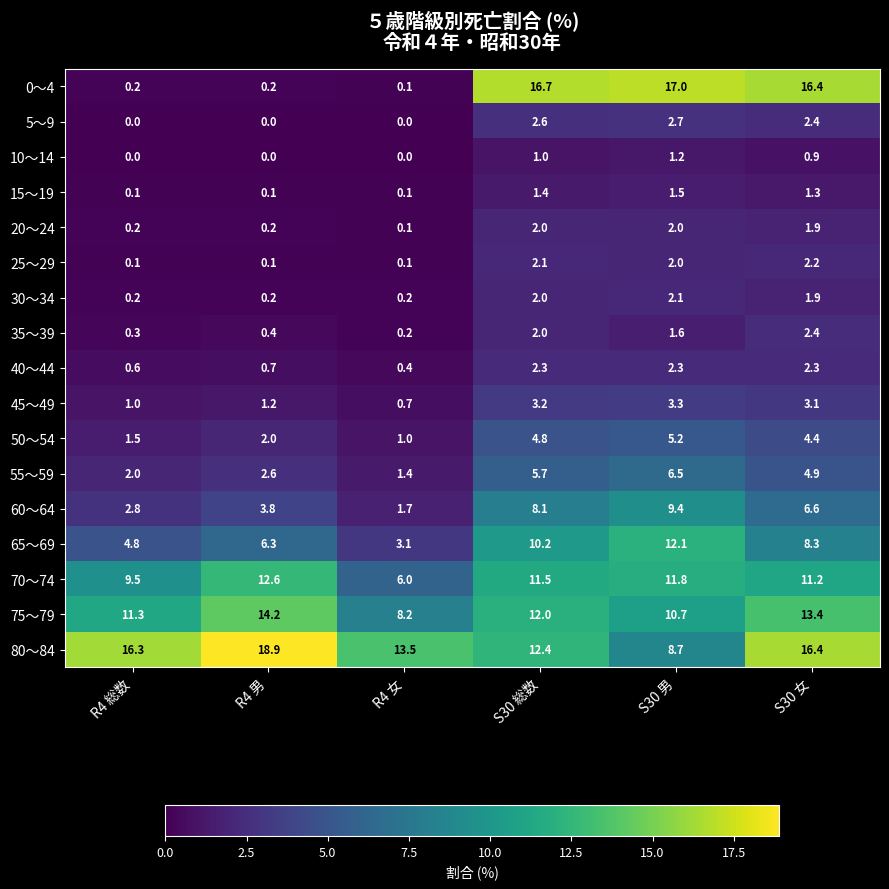

At which label does 70～74 reach its minimum?

R4 女